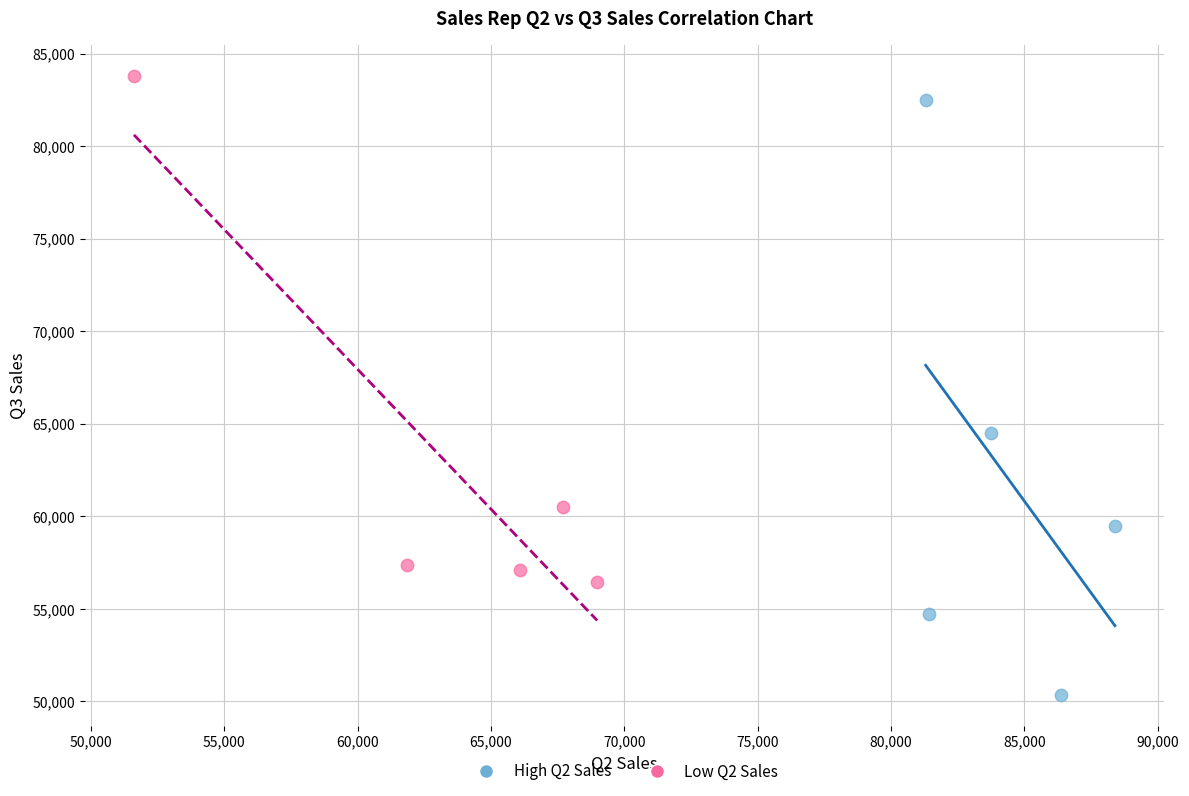

Which series contains the lowest Y value?

High Q2 Sales